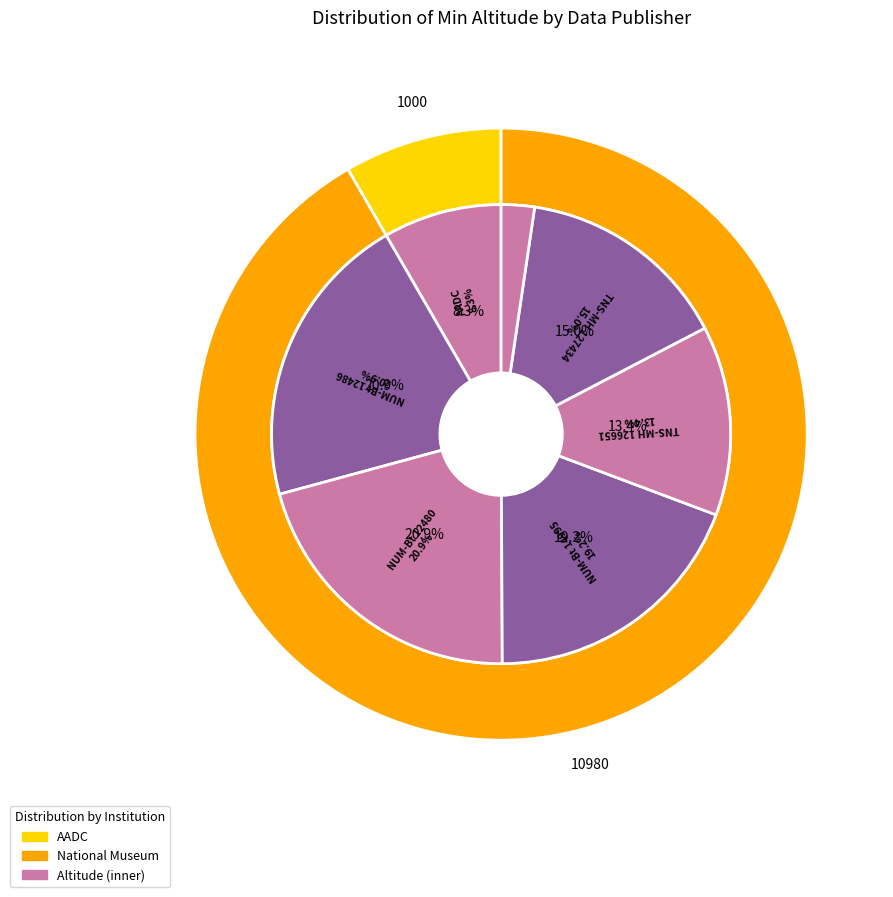

Does any single category account for the majority?

No